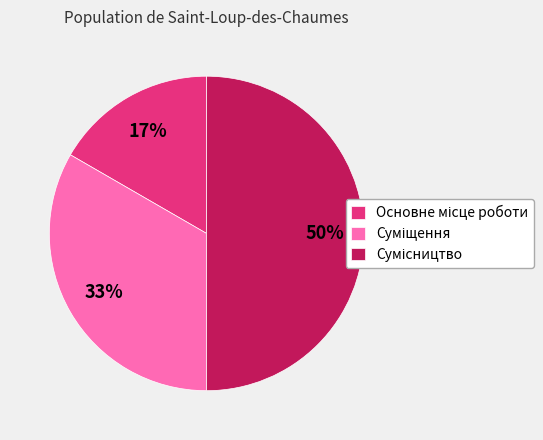

To the nearest percent, what is the difference between the largest and smallest slice percentages?

33%